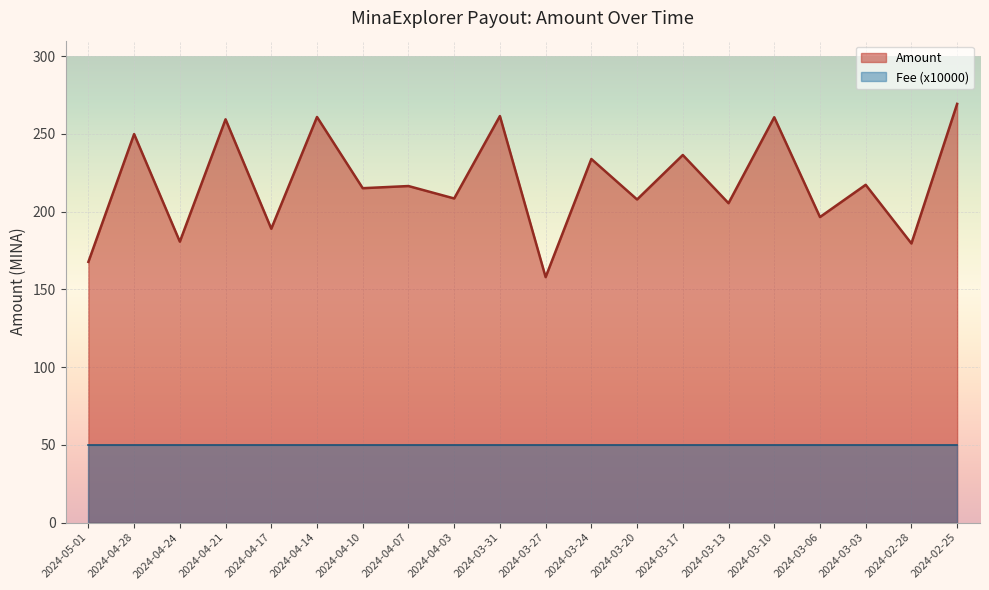

True or false: there are more than 1 points higher than both neighbors.

True